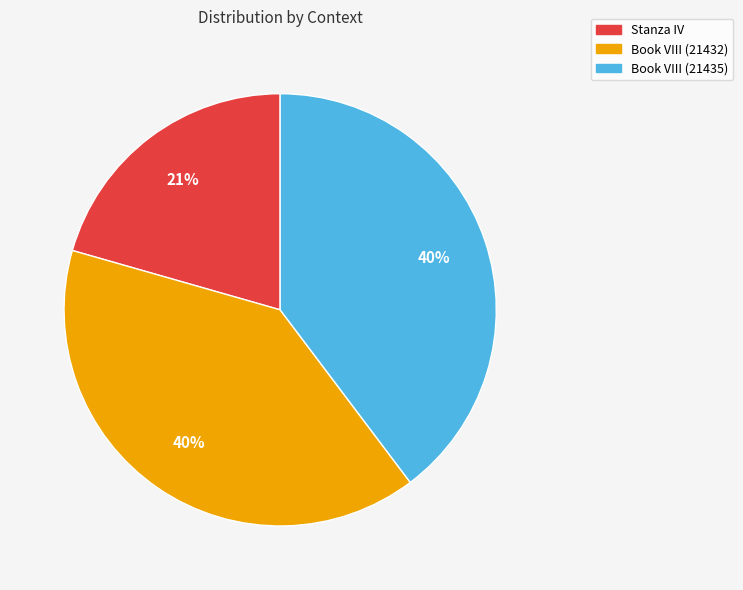

Which slice is the smallest?

Stanza IV